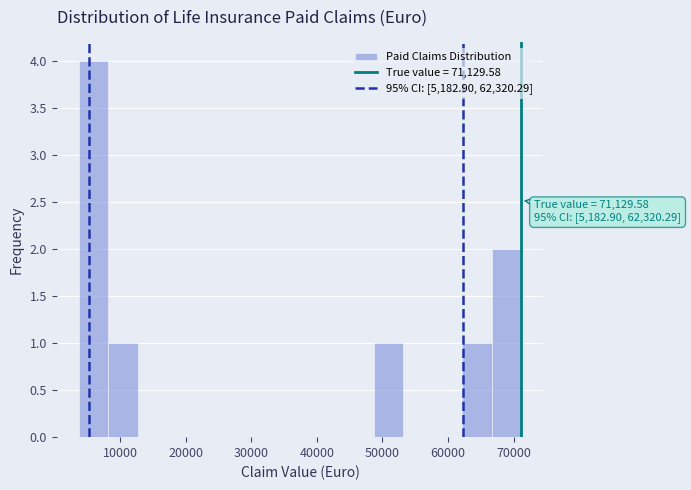

Over which range of the x-axis is the bar tallest?

4000 to 8000